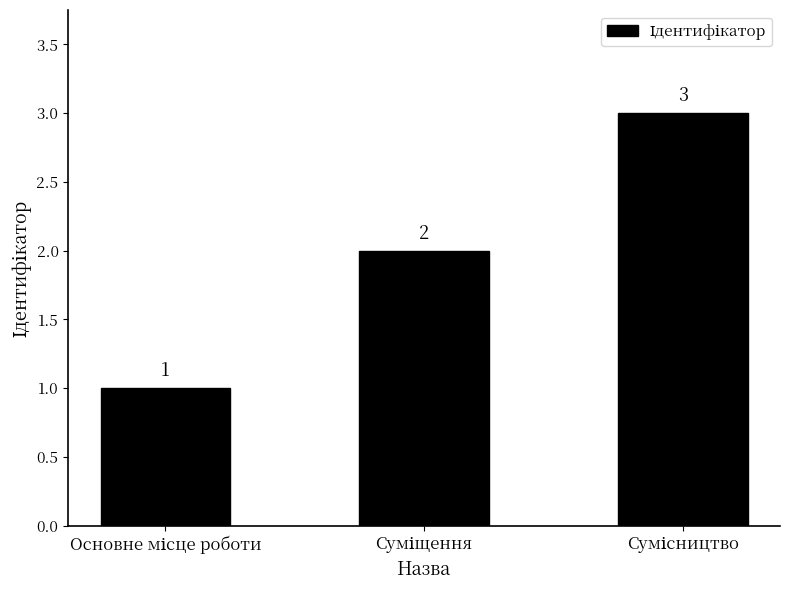

Reading left to right, transcribe all the data shown in this chart.

1	2	3